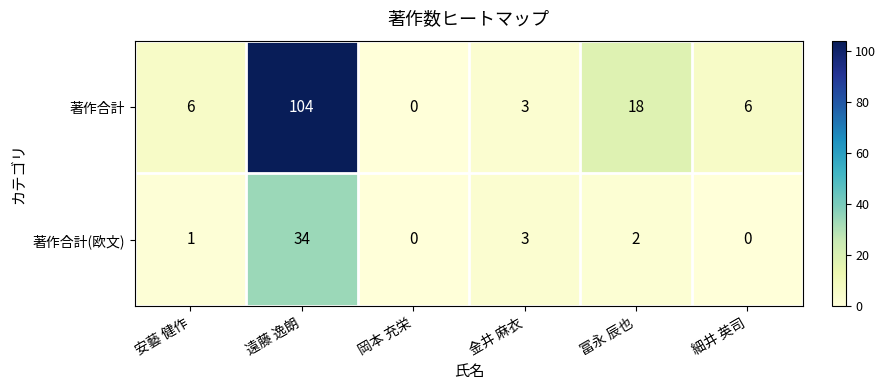

Rank the series by their maximum value, from highest to lowest.

著作合計, 著作合計(欧文)